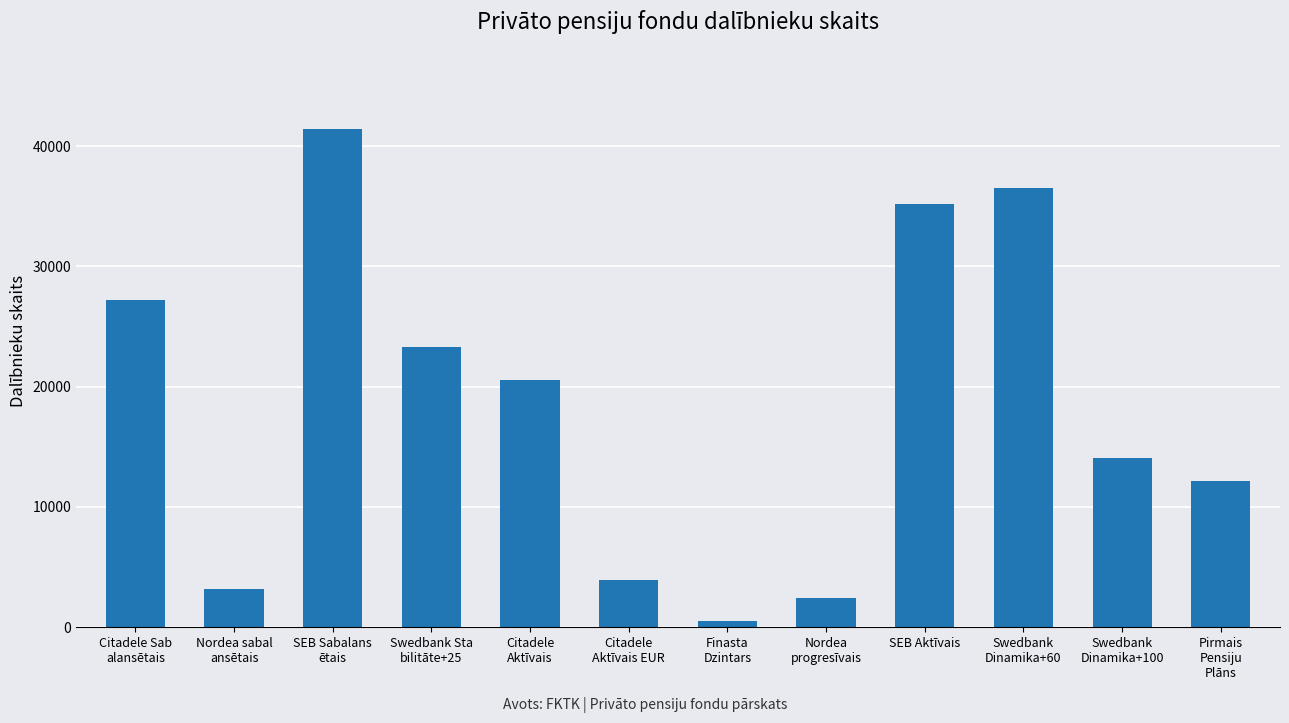

At which label does the data first exceed 20582?

Citadele Sab
alansētais